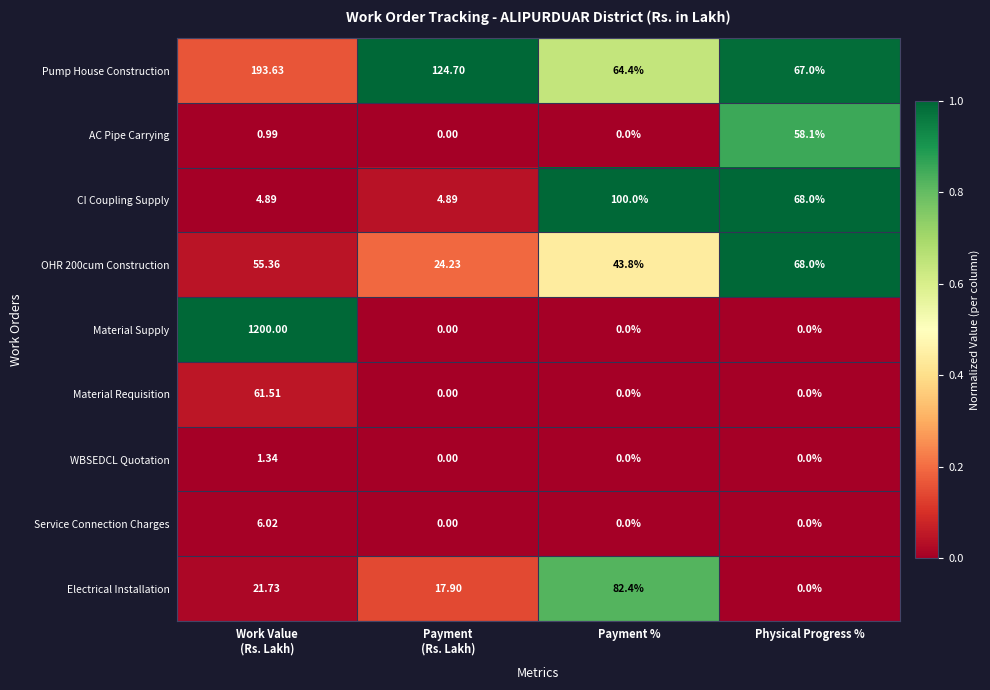

Where is OHR 200cum Construction nearest to the value 46?

Payment %